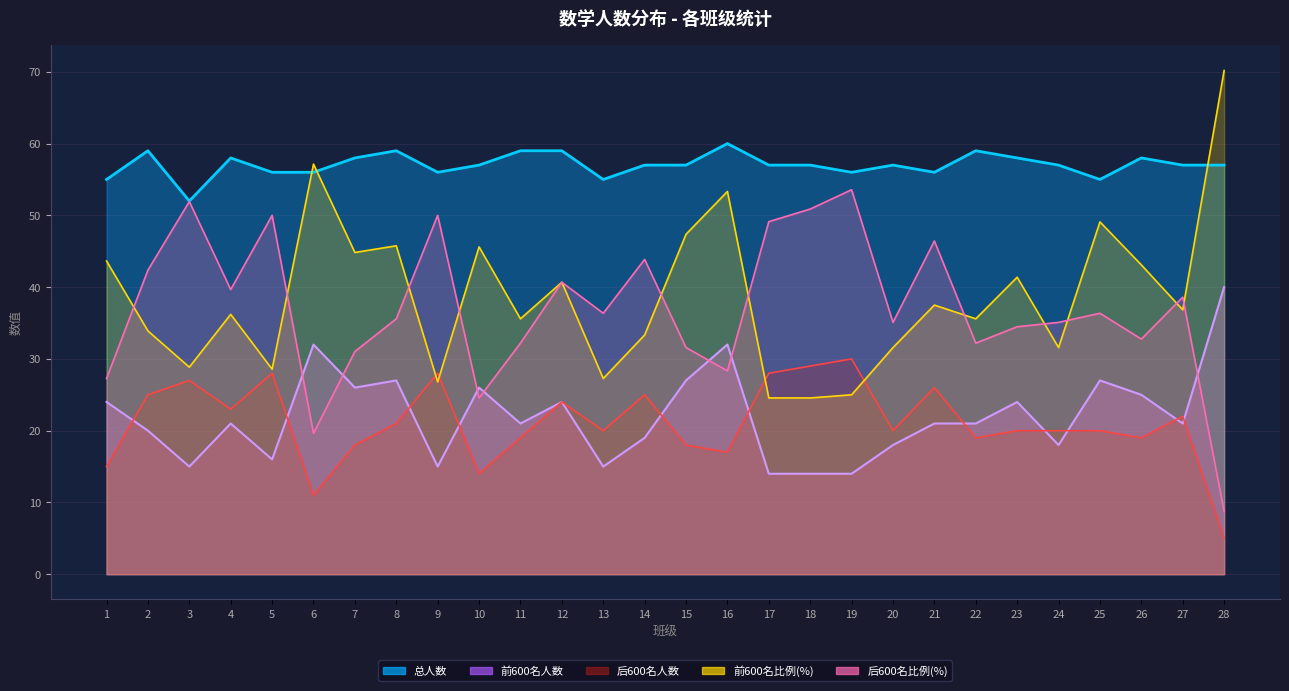

Reading right to left, list all the values displayed in this chart.

前600名人数: 28=40.0	27=21.0	26=25.0	25=27.0	24=18.0	23=24.0	22=21.0	21=21.0	20=18.0	19=14.0	18=14.0	17=14.0	16=32.0	15=27.0	14=19.0	13=15.0	12=24.0	11=21.0	10=26.0	9=15.0	8=27.0	7=26.0	6=32.0	5=16.0	4=21.0	3=15.0	2=20.0	1=24.0
后600名人数: 28=5.0	27=22.0	26=19.0	25=20.0	24=20.0	23=20.0	22=19.0	21=26.0	20=20.0	19=30.0	18=29.0	17=28.0	16=17.0	15=18.0	14=25.0	13=20.0	12=24.0	11=19.0	10=14.0	9=28.0	8=21.0	7=18.0	6=11.0	5=28.0	4=23.0	3=27.0	2=25.0	1=15.0
前600名比例: 28=70.2	27=36.8	26=43.1	25=49.1	24=31.6	23=41.4	22=35.6	21=37.5	20=31.6	19=25.0	18=24.6	17=24.6	16=53.3	15=47.4	14=33.3	13=27.3	12=40.7	11=35.6	10=45.6	9=26.8	8=45.8	7=44.8	6=57.1	5=28.6	4=36.2	3=28.8	2=33.9	1=43.6
后600名比例: 28=8.8	27=38.6	26=32.8	25=36.4	24=35.1	23=34.5	22=32.2	21=46.4	20=35.1	19=53.6	18=50.9	17=49.1	16=28.3	15=31.6	14=43.9	13=36.4	12=40.7	11=32.2	10=24.6	9=50.0	8=35.6	7=31.0	6=19.6	5=50.0	4=39.7	3=51.9	2=42.4	1=27.3
总人数: 28=57.0	27=57.0	26=58.0	25=55.0	24=57.0	23=58.0	22=59.0	21=56.0	20=57.0	19=56.0	18=57.0	17=57.0	16=60.0	15=57.0	14=57.0	13=55.0	12=59.0	11=59.0	10=57.0	9=56.0	8=59.0	7=58.0	6=56.0	5=56.0	4=58.0	3=52.0	2=59.0	1=55.0